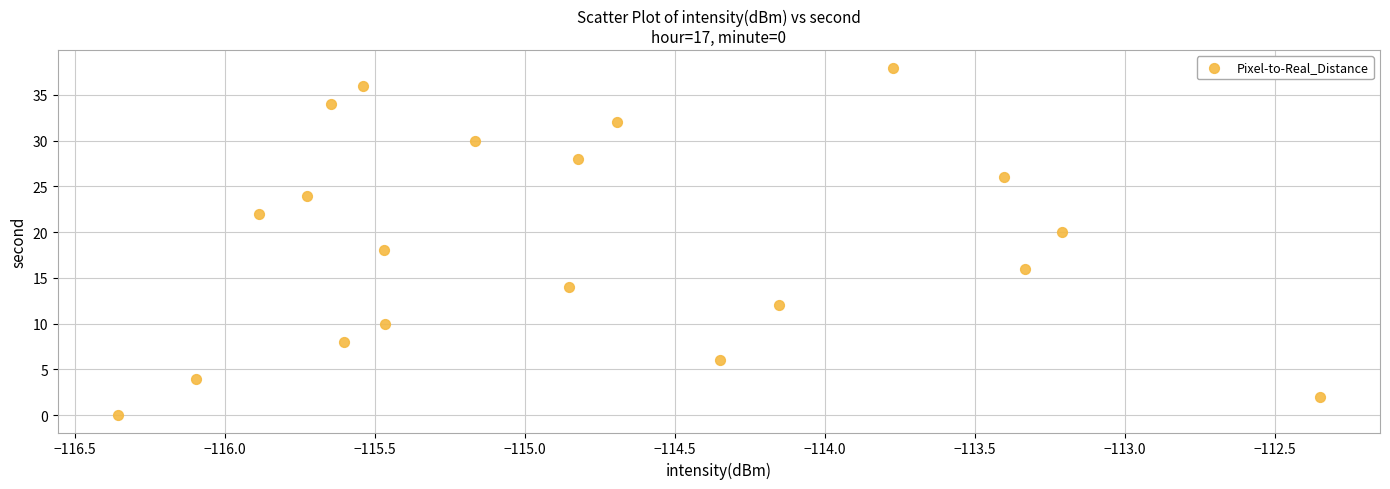

What is the range of Y values (max minus min)?

38